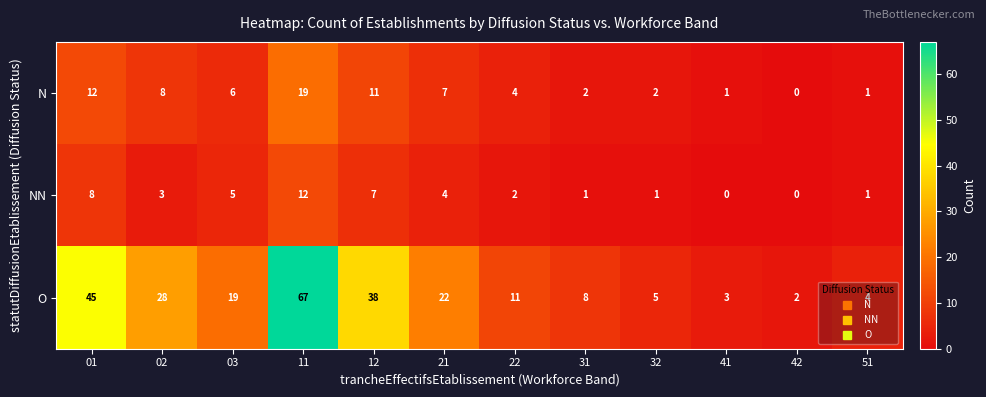

True or false: O has a value of 19 at 03.

True